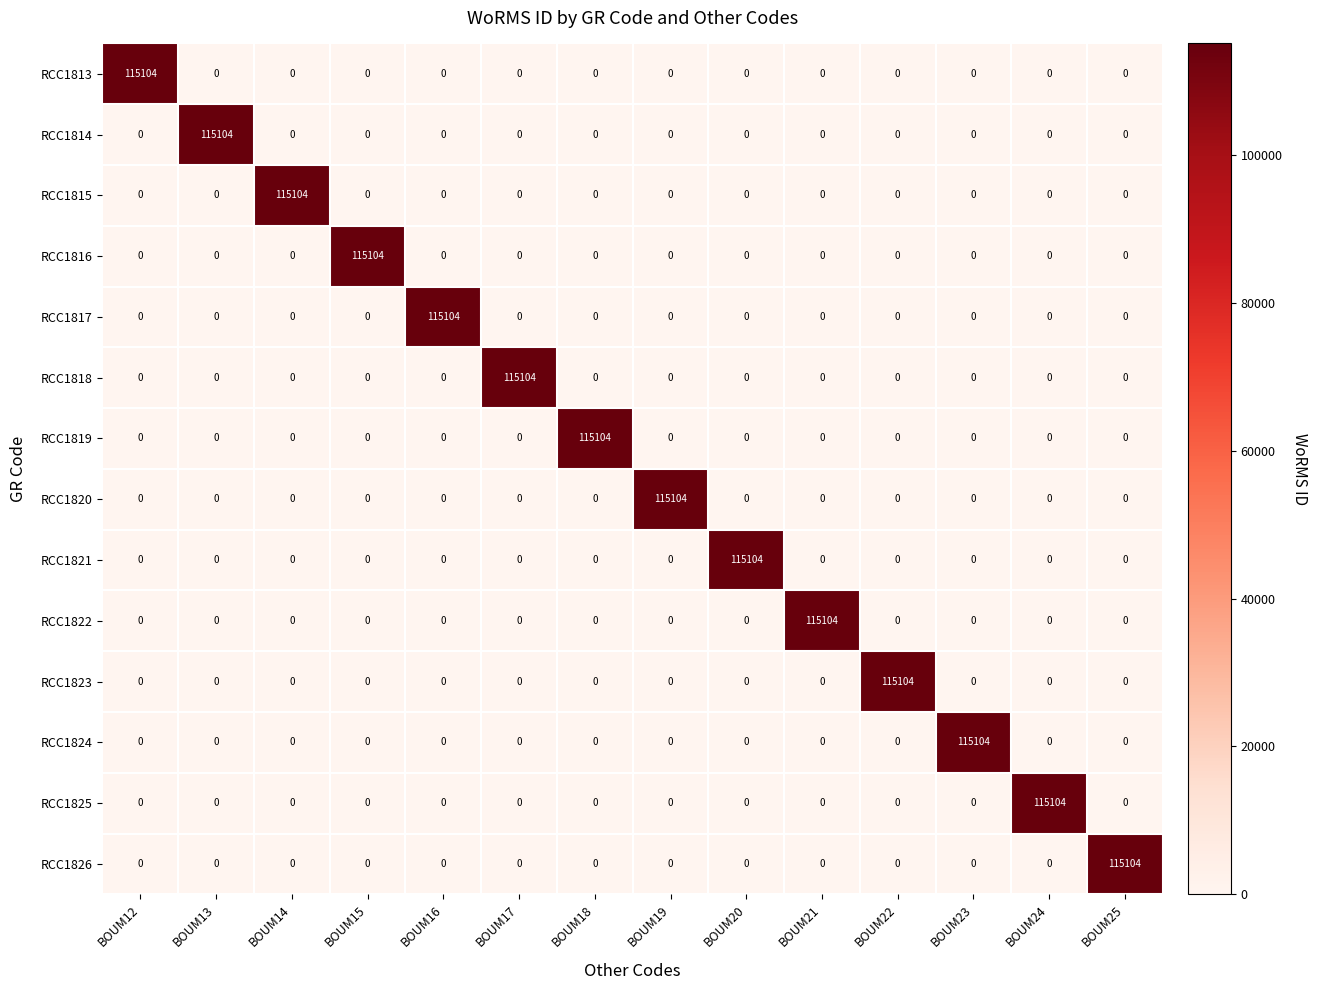

Is the value of RCC1819 at BOUM14 greater than the value of RCC1825 at BOUM24?

No